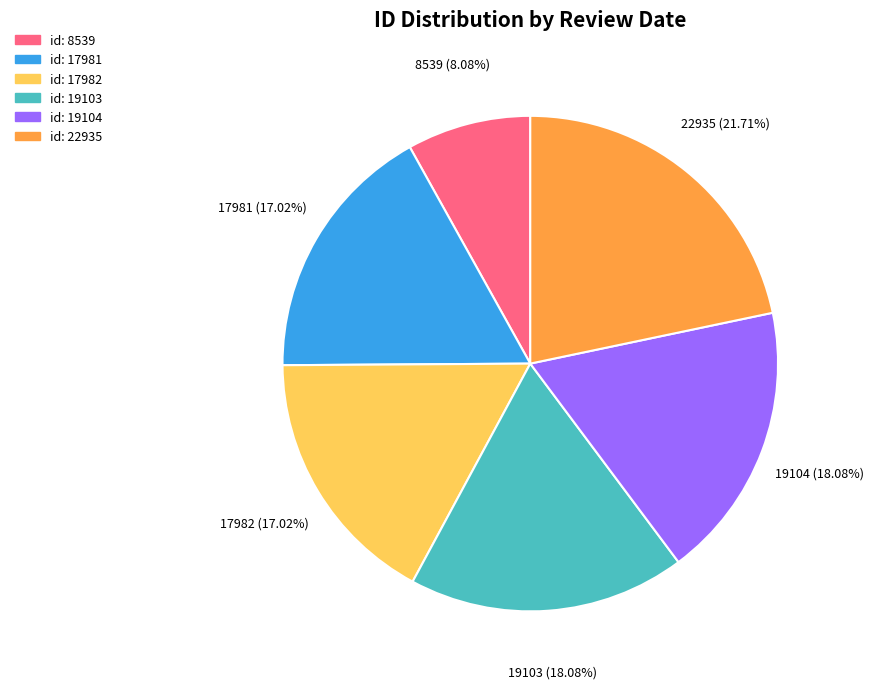

To the nearest percent, what is the difference between the largest and smallest slice percentages?

14%